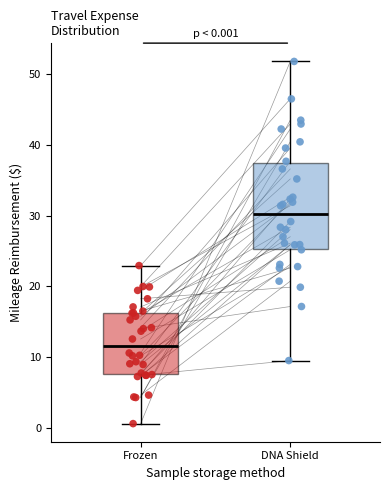

Which box has the lowest median line?

Frozen